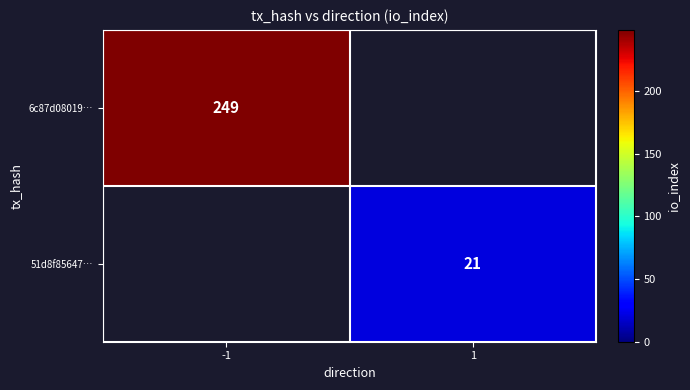

The value of 6c87d08019… at -1 is 249. True or false?

True